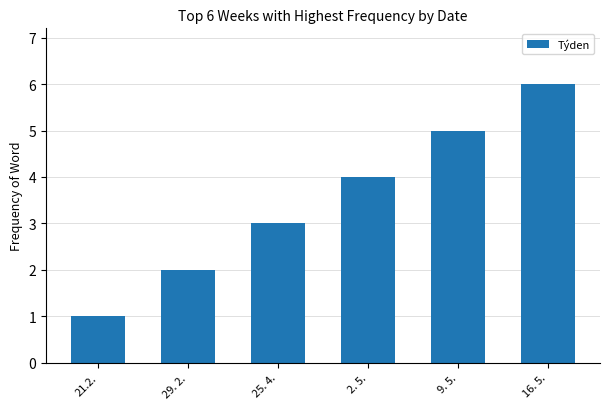

Which has a higher value, 2. 5. or 21.2.?

2. 5.